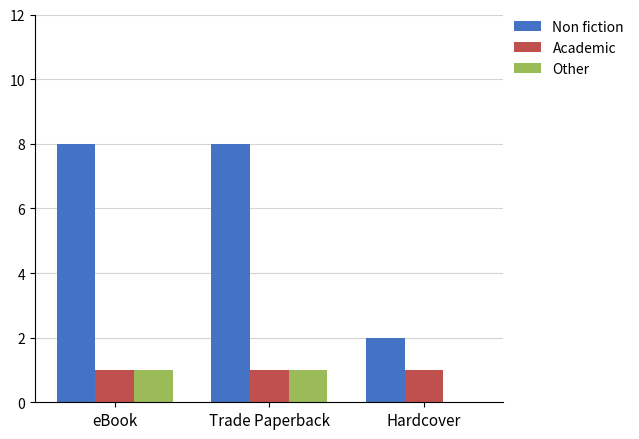

Are the bars grouped side by side (vs. stacked)?

Yes